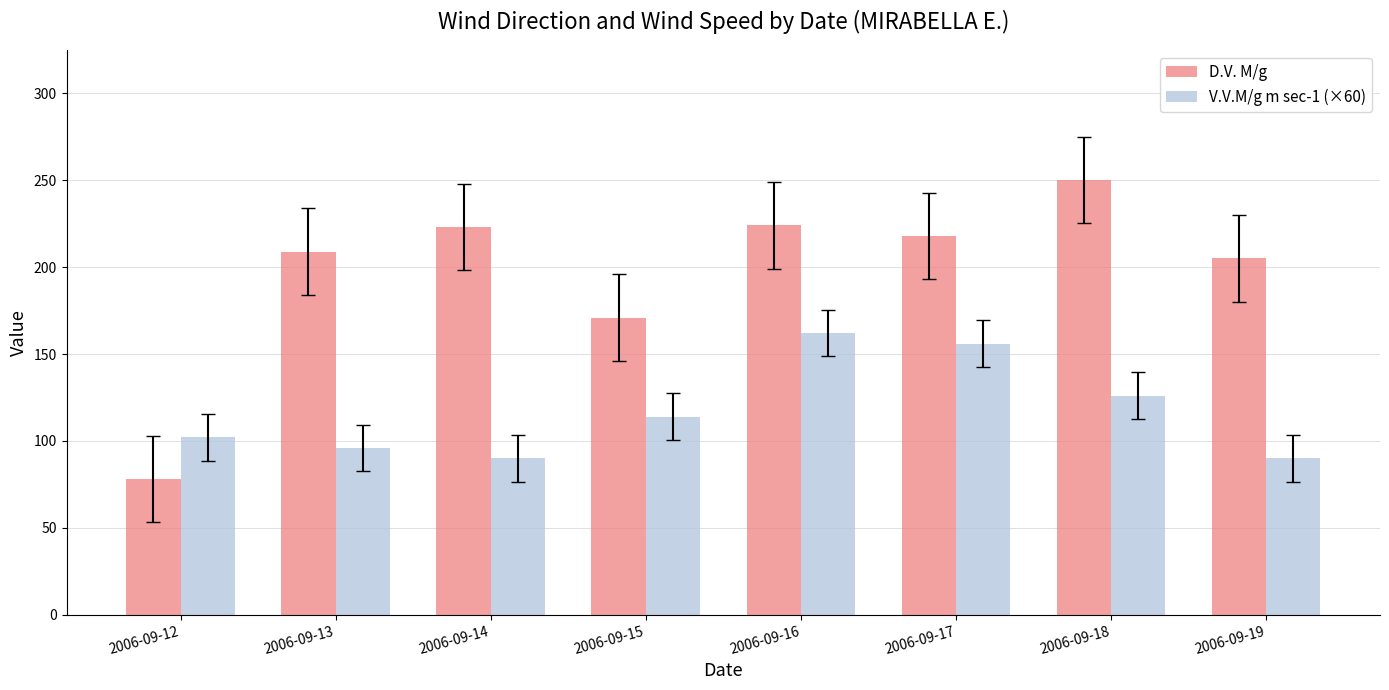

The D.V. M/g series shows 205 at 2006-09-19. True or false?

True